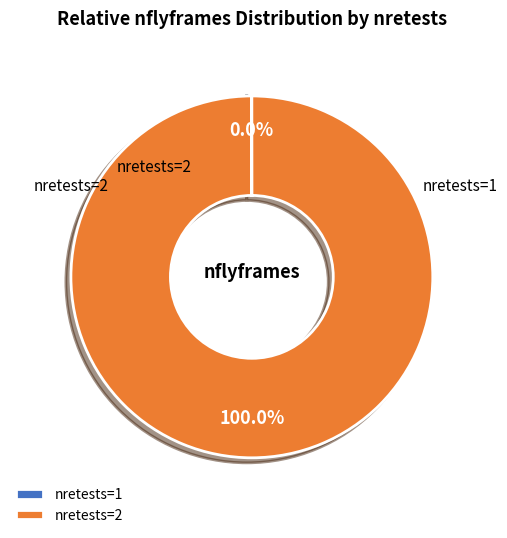

Does any single category account for the majority?

Yes